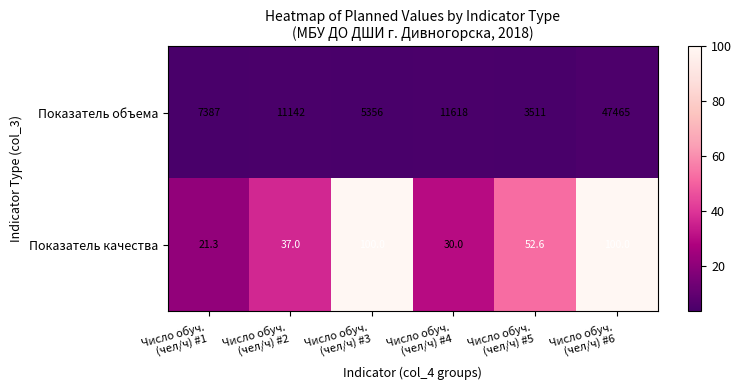

Rank the series by their maximum value, from lowest to highest.

Показатель качества, Показатель объема